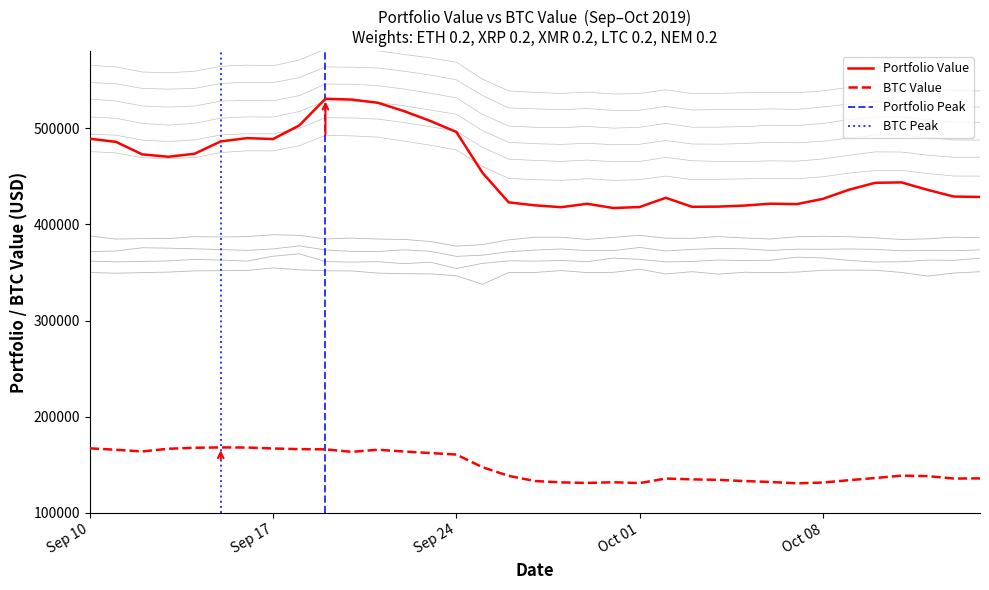

Reading right to left, what are all the values shown in this chart?

Portfolio Value: 2019-10-14=428470.1	2019-10-13=428866.7	2019-10-12=435822.6	2019-10-11=443610.0	2019-10-10=443139.7	2019-10-09=436002.3	2019-10-08=426471.6	2019-10-07=421003.4	2019-10-06=421440.5	2019-10-05=419498.6	2019-10-04=418415.7	2019-10-03=418212.5	2019-10-02=427601.3	2019-10-01=417990.7	2019-09-30=416932.2	2019-09-29=421365.3	2019-09-28=417822.2	2019-09-27=419731.7	2019-09-26=422846.3	2019-09-25=453517.4	2019-09-24=495997.6	2019-09-23=507508.8	2019-09-22=517690.9	2019-09-21=526361.9	2019-09-20=529669.5	2019-09-19=530501.0	2019-09-18=502800.2	2019-09-17=488668.3	2019-09-16=489591.2	2019-09-15=486159.6	2019-09-14=473347.6	2019-09-13=470225.1	2019-09-12=472714.5	2019-09-11=485721.8	2019-09-10=488975.9
BTC Value: 2019-10-14=135938.3	2019-10-13=135783.9	2019-10-12=138295.1	2019-10-11=138776.0	2019-10-10=136339.4	2019-10-09=134078.6	2019-10-08=131608.9	2019-10-07=130846.3	2019-10-06=132196.8	2019-10-05=133208.6	2019-10-04=134421.0	2019-10-03=134908.6	2019-10-02=135798.5	2019-10-01=131047.0	2019-09-30=131917.3	2019-09-29=131206.6	2019-09-28=131797.4	2019-09-27=133208.8	2019-09-26=138557.1	2019-09-25=147525.3	2019-09-24=160725.5	2019-09-23=162313.1	2019-09-22=163870.2	2019-09-21=165731.0	2019-09-20=163533.8	2019-09-19=166131.5	2019-09-18=166367.8	2019-09-17=167017.9	2019-09-16=168020.5	2019-09-15=168131.7	2019-09-14=167760.5	2019-09-13=166732.9	2019-09-12=163934.5	2019-09-11=165705.5	2019-09-10=167169.2
ETH Return: 2019-10-14=350741.1	2019-10-13=349373.1	2019-10-12=346220.3	2019-10-11=350006.2	2019-10-10=352285.2	2019-10-09=352379.4	2019-10-08=352289.9	2019-10-07=350357.4	2019-10-06=349788.0	2019-10-05=350196.7	2019-10-04=348293.8	2019-10-03=350770.9	2019-10-02=348420.9	2019-10-01=353409.4	2019-09-30=350116.6	2019-09-29=349853.9	2019-09-28=351916.6	2019-09-27=349955.6	2019-09-26=349906.6	2019-09-25=337666.6	2019-09-24=346560.5	2019-09-23=348511.5	2019-09-22=348673.0	2019-09-21=349311.4	2019-09-20=351575.6	2019-09-19=351762.9	2019-09-18=352710.6	2019-09-17=354733.3	2019-09-16=351991.2	2019-09-15=351882.2	2019-09-14=351608.9	2019-09-13=350372.5	2019-09-12=349823.0	2019-09-11=349196.2	2019-09-10=349947.4
XRP Return: 2019-10-14=364767.5	2019-10-13=362589.6	2019-10-12=362809.4	2019-10-11=361139.8	2019-10-10=360826.3	2019-10-09=362479.3	2019-10-08=365081.1	2019-10-07=365869.9	2019-10-06=362657.4	2019-10-05=362352.2	2019-10-04=362932.5	2019-10-03=361393.0	2019-10-02=360946.6	2019-10-01=363589.4	2019-09-30=364923.6	2019-09-29=361191.6	2019-09-28=362455.4	2019-09-27=361761.8	2019-09-26=362103.5	2019-09-25=359431.3	2019-09-24=354101.0	2019-09-23=360680.8	2019-09-22=359080.9	2019-09-21=361210.2	2019-09-20=360711.0	2019-09-19=361328.0	2019-09-18=369366.2	2019-09-17=366857.2	2019-09-16=361776.2	2019-09-15=362805.9	2019-09-14=363551.0	2019-09-13=361983.2	2019-09-12=361429.0	2019-09-11=360996.3	2019-09-10=361757.1
XMR Return: 2019-10-14=373499.6	2019-10-13=372605.6	2019-10-12=372721.8	2019-10-11=372539.5	2019-10-10=374007.1	2019-10-09=374399.0	2019-10-08=374049.9	2019-10-07=374171.5	2019-10-06=372872.9	2019-10-05=374553.3	2019-10-04=374983.8	2019-10-03=373942.6	2019-10-02=372314.2	2019-10-01=376001.6	2019-09-30=372689.8	2019-09-29=372635.6	2019-09-28=374384.7	2019-09-27=373244.8	2019-09-26=371503.0	2019-09-25=367933.0	2019-09-24=366699.6	2019-09-23=371993.9	2019-09-22=373497.5	2019-09-21=371790.7	2019-09-20=371875.3	2019-09-19=373353.9	2019-09-18=377589.8	2019-09-17=374436.4	2019-09-16=372921.1	2019-09-15=373793.3	2019-09-14=374576.6	2019-09-13=375230.6	2019-09-12=375660.1	2019-09-11=372278.2	2019-09-10=371696.7
LTC Return: 2019-10-14=386140.8	2019-10-13=386667.4	2019-10-12=384900.6	2019-10-11=384219.8	2019-10-10=385952.1	2019-10-09=387096.0	2019-10-08=387577.4	2019-10-07=387126.2	2019-10-06=384736.3	2019-10-05=385831.0	2019-10-04=387295.8	2019-10-03=385473.8	2019-10-02=385582.6	2019-10-01=388630.6	2019-09-30=386433.4	2019-09-29=384331.1	2019-09-28=386535.9	2019-09-27=386583.6	2019-09-26=383911.4	2019-09-25=378987.1	2019-09-24=377357.1	2019-09-23=382163.8	2019-09-22=384313.6	2019-09-21=384706.6	2019-09-20=385730.6	2019-09-19=384762.1	2019-09-18=388549.3	2019-09-17=389169.2	2019-09-16=387235.1	2019-09-15=386887.9	2019-09-14=387174.2	2019-09-13=385274.2	2019-09-12=385150.9	2019-09-11=384677.3	2019-09-10=387957.9